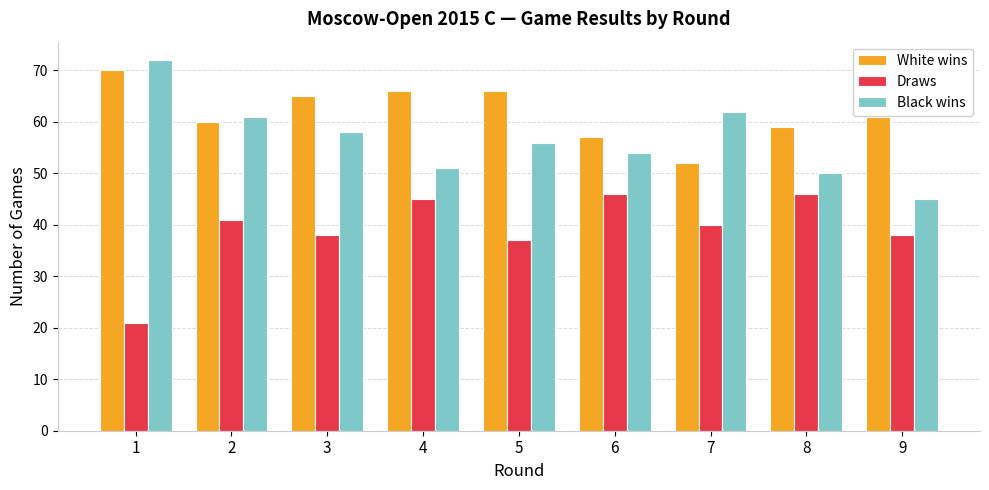

Which series has the largest total across all categories?

White wins